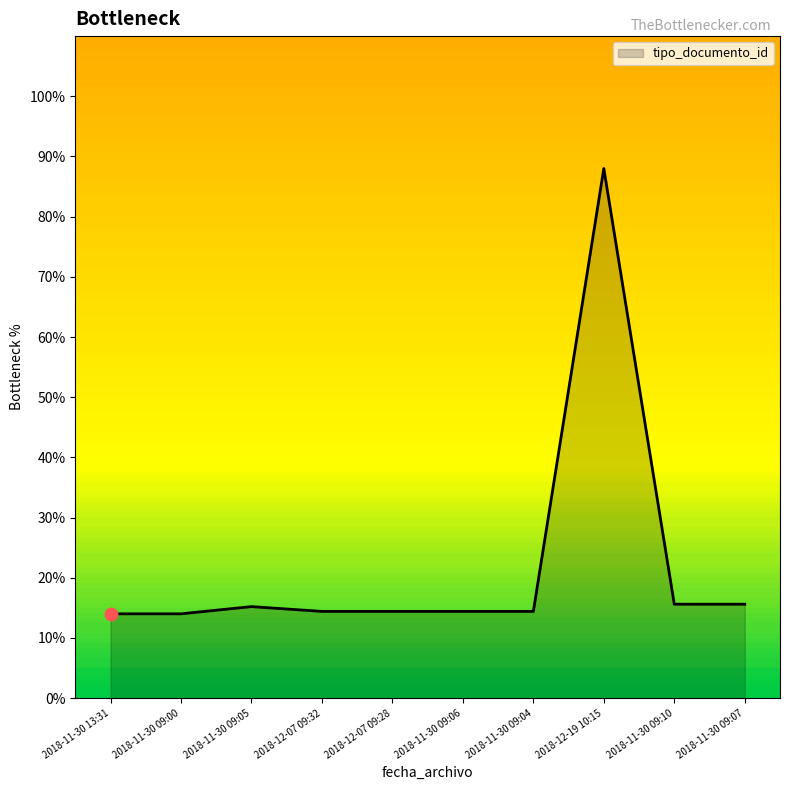

What is the change in value from 2018-11-30 09:05 to 2018-11-30 09:10?

+0.4